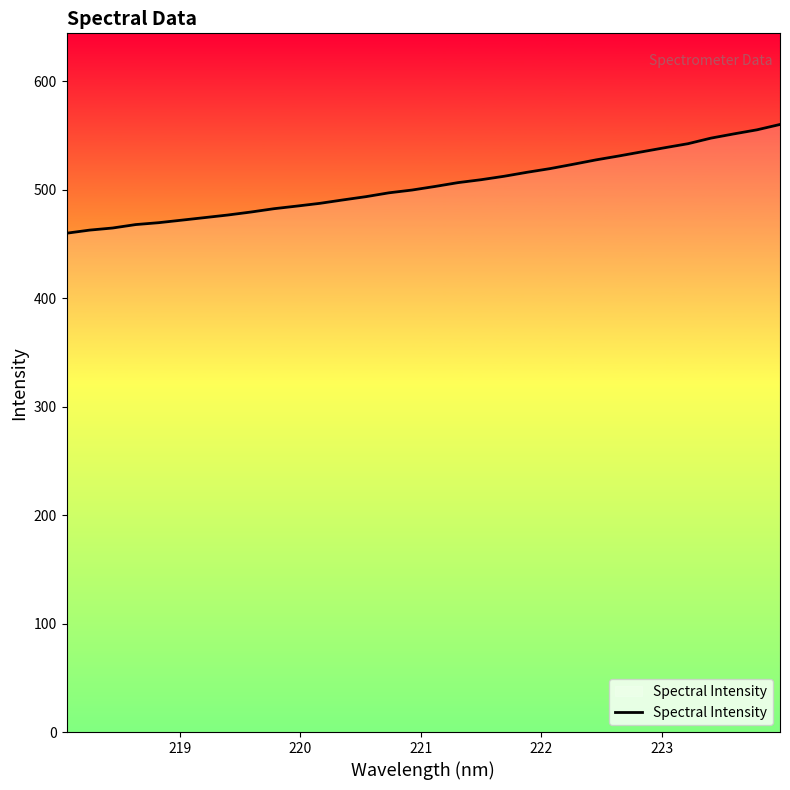

What is the sum of all values?

16137.7